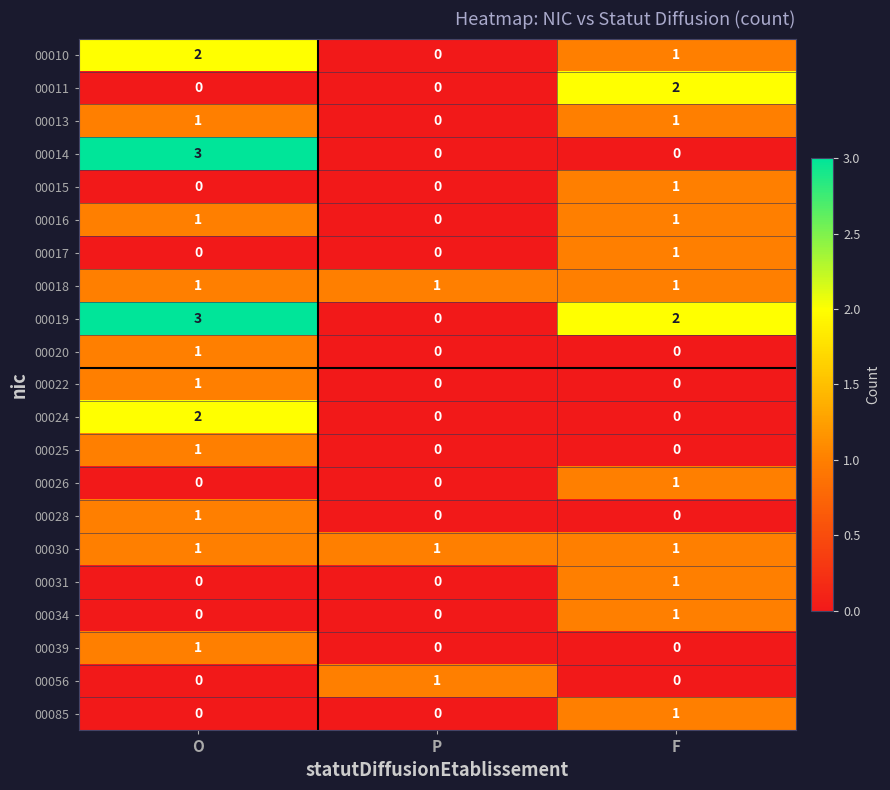

Which category has the highest value across all series?

O